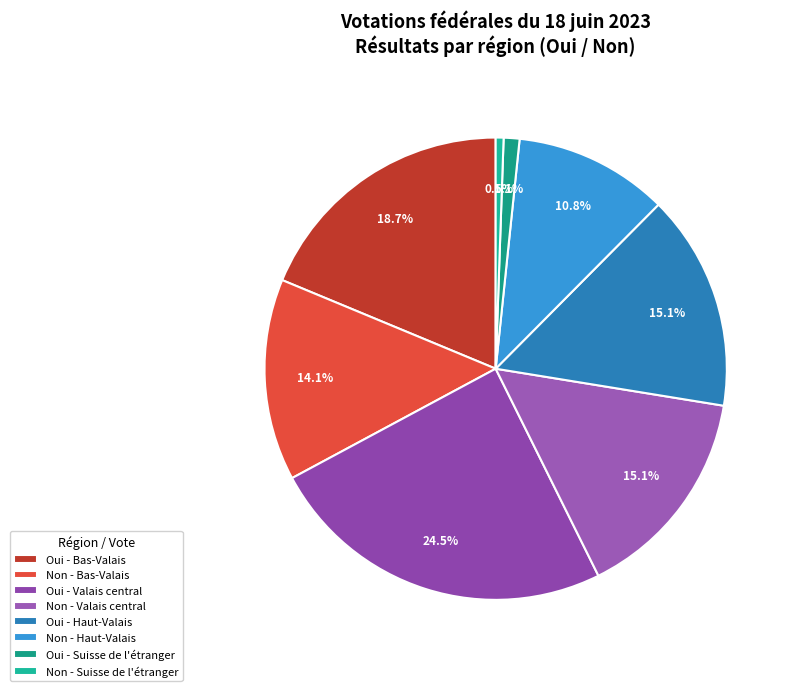

How many slices are in this pie chart?

8